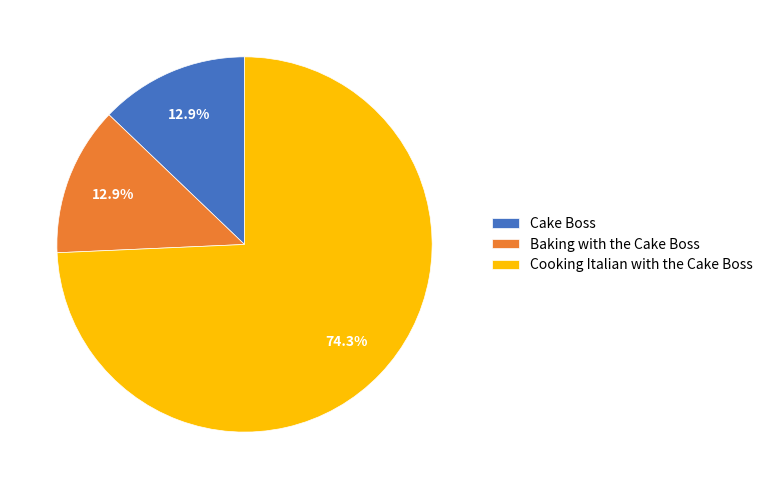

What percentage do Cake Boss and Cooking Italian with the Cake Boss together represent?

87.1%